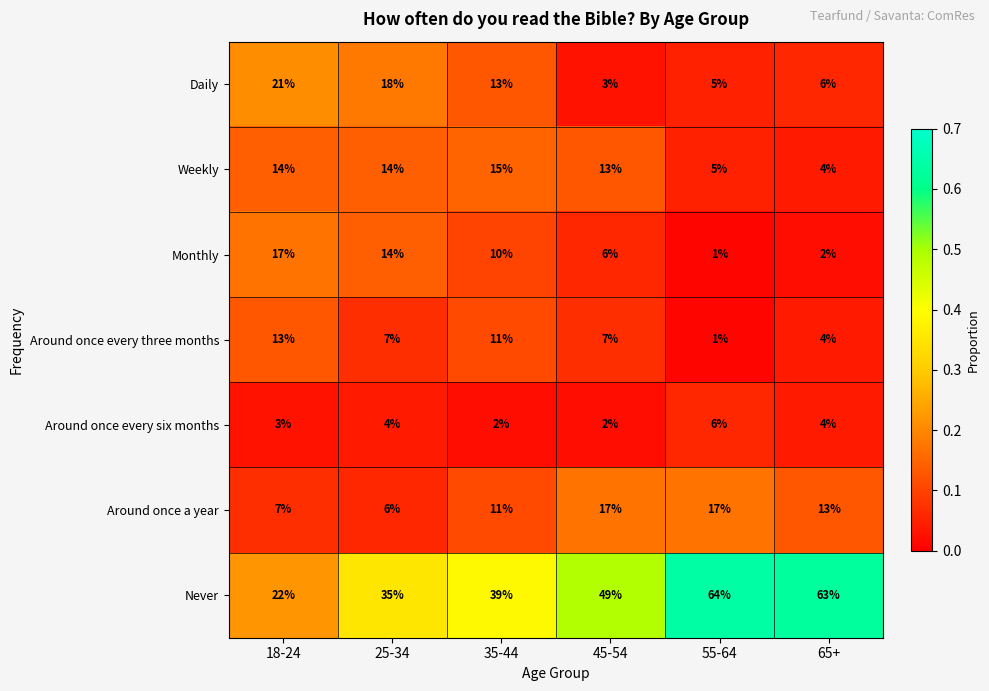

How many Around once every six months values are between 2 and 4?

5